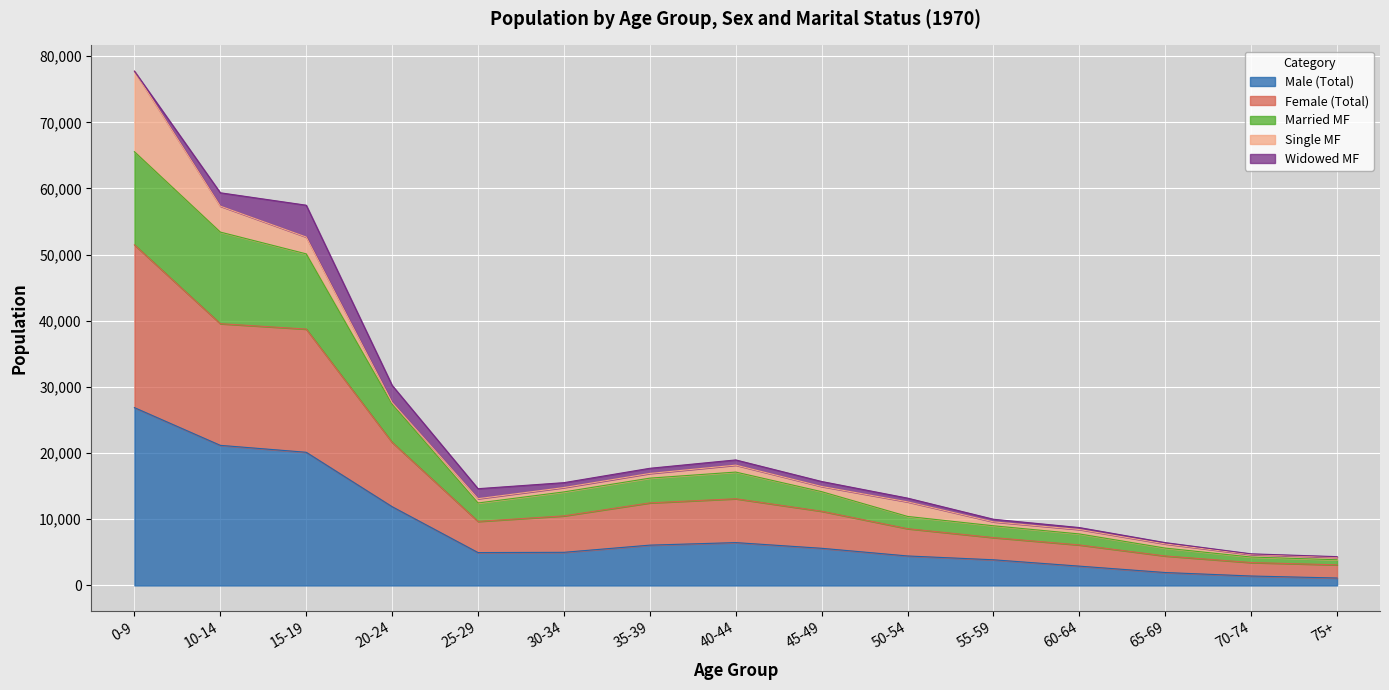

Which category has the highest value in the Male (Total) series?

0-9